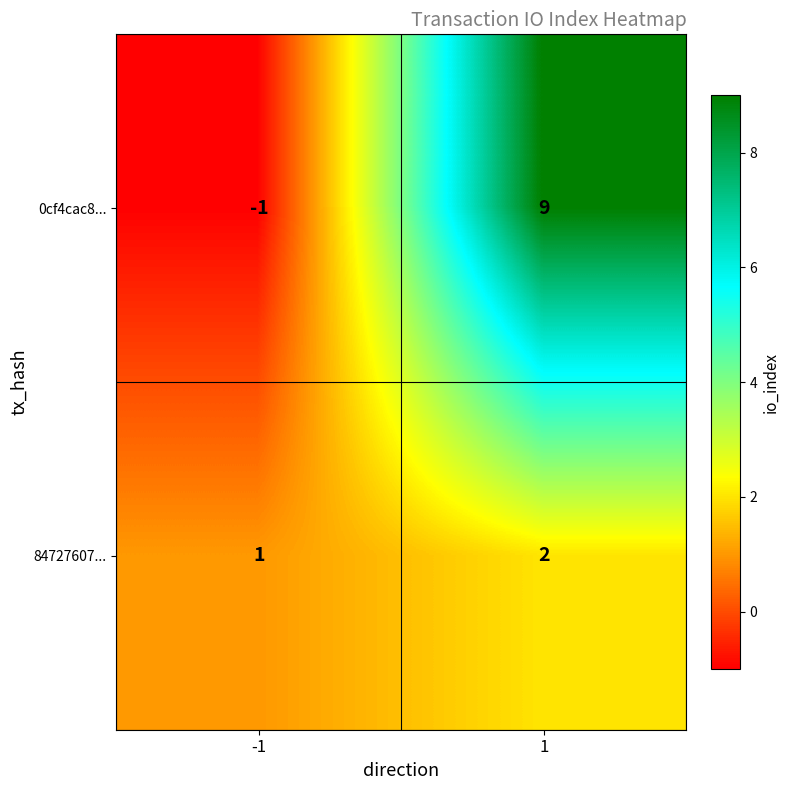

Which category has the lowest value across all series?

-1